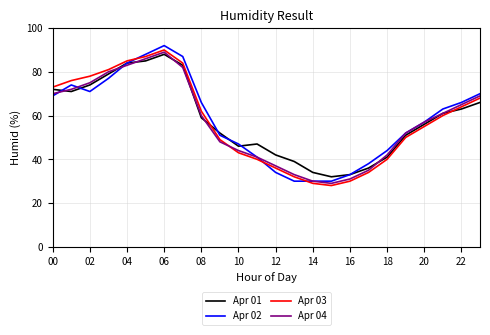

True or false: Apr 01 and Apr 03 cross at least once.

True